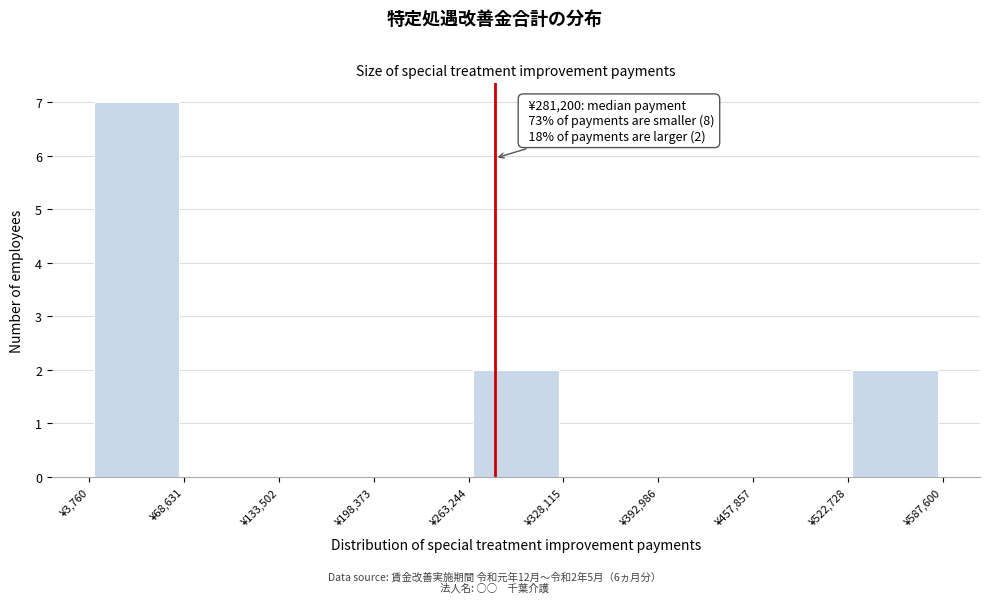

Over which range of the x-axis is the bar tallest?

0 to 70000